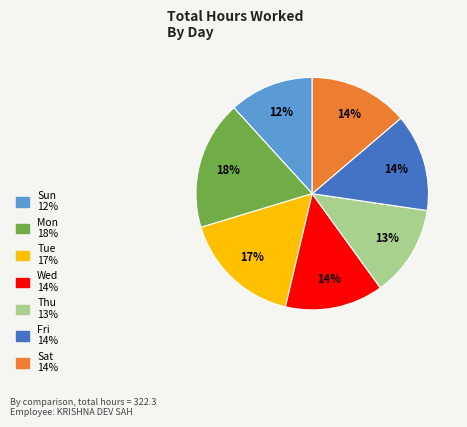

Does any single category account for the majority?

No